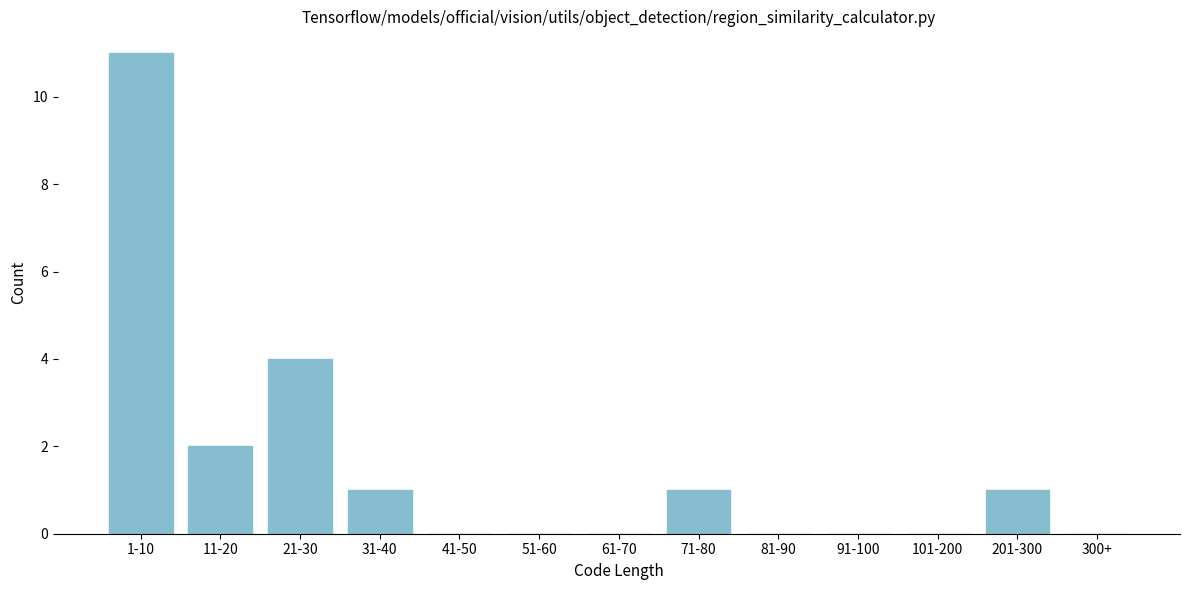

Reading left to right, list all the values displayed in this chart.

1-10=11	11-20=2	21-30=4	31-40=1	41-50=0	51-60=0	61-70=0	71-80=1	81-90=0	91-100=0	101-200=0	201-300=1	300+=0